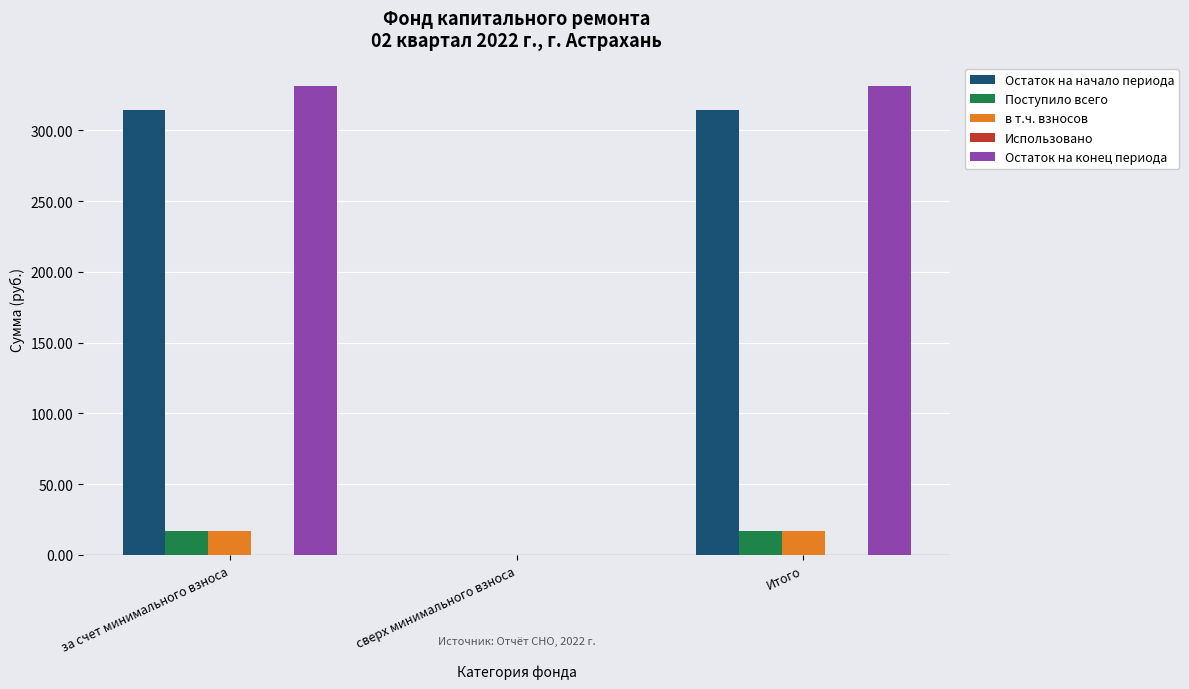

The Поступило всего series shows 0.0 at сверх минимального взноса. True or false?

True